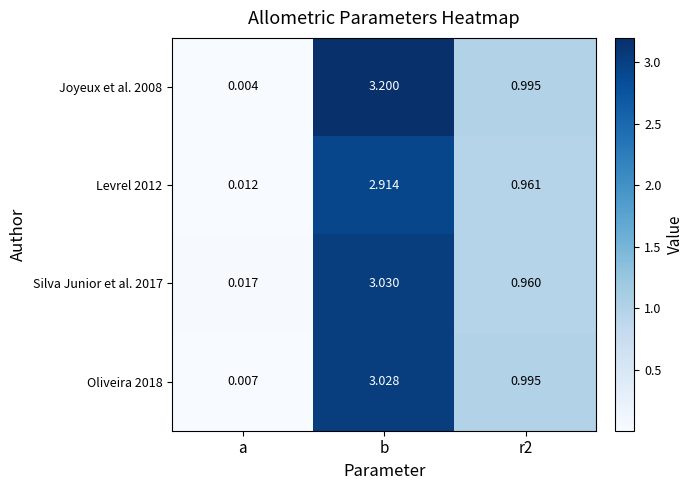

Is the value of Levrel 2012 at r2 greater than the value of Silva Junior et al. 2017 at r2?

Yes